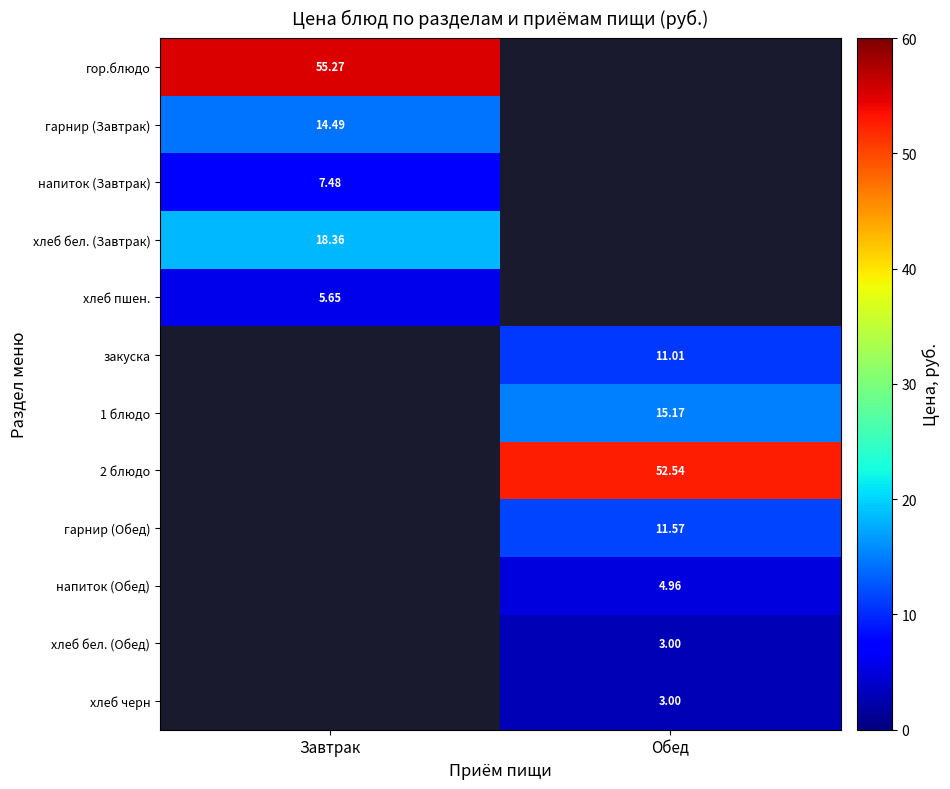

Which has a higher value, Завтрак or Обед?

Обед